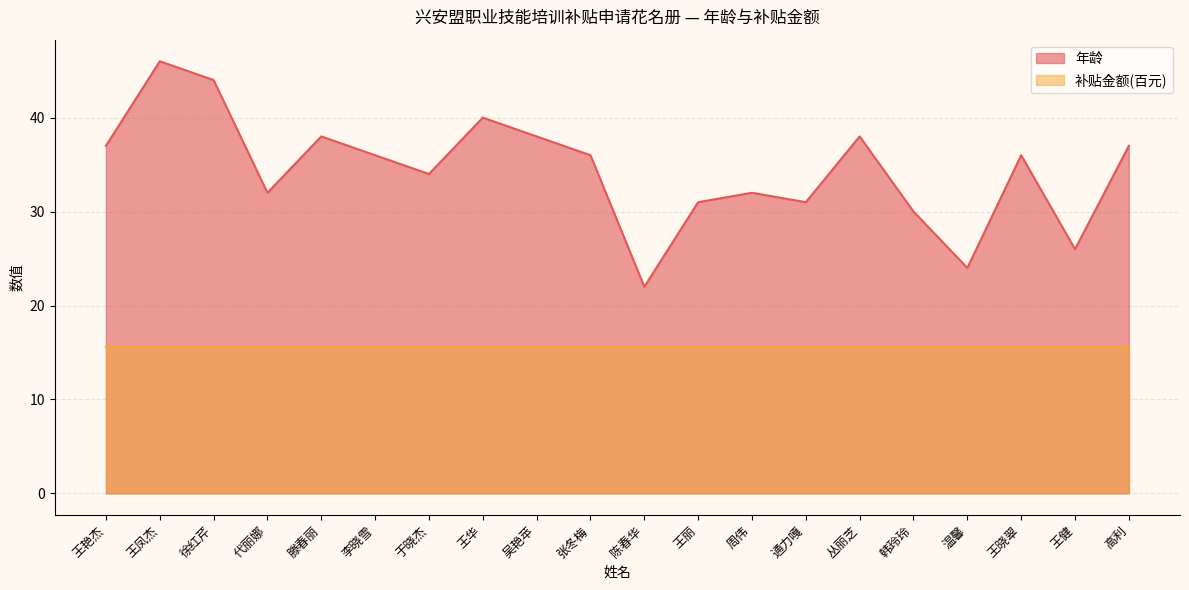

Rank the categories by value from lowest to highest.

陈春华, 温馨, 王健, 韩玲玲, 王丽, 通力嘎, 代丽娜, 周伟, 于晓杰, 李晓雪, 张冬梅, 王晓翠, 王艳杰, 高利, 滕春丽, 吴艳苹, 丛丽芝, 王华, 徐红芹, 王凤杰